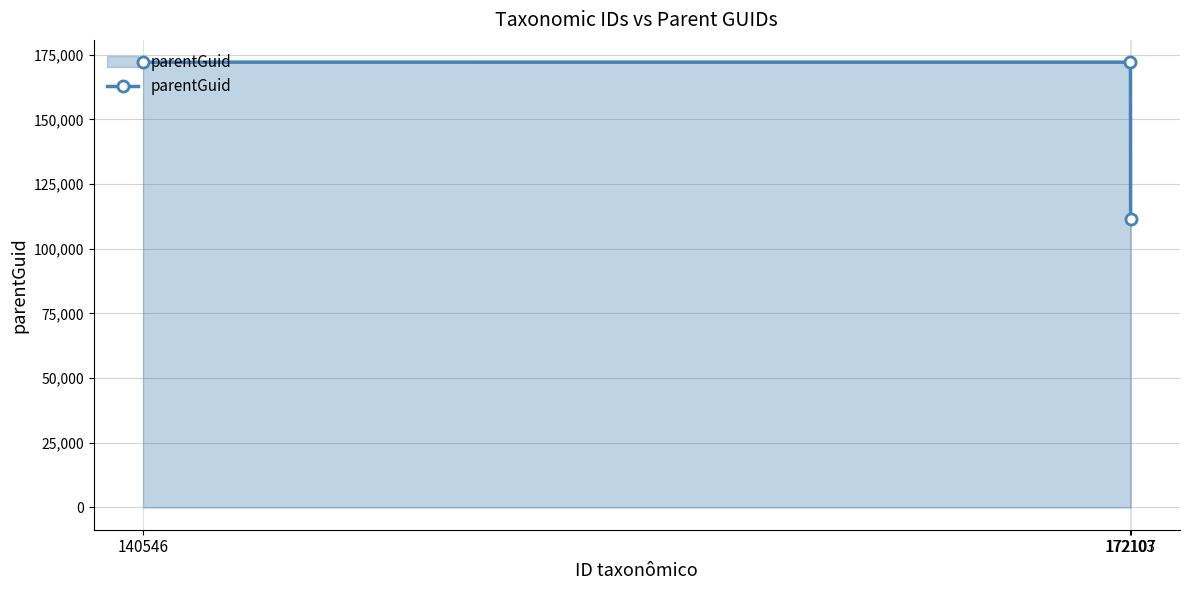

Is it true that the value at 140546 is 172103?

True